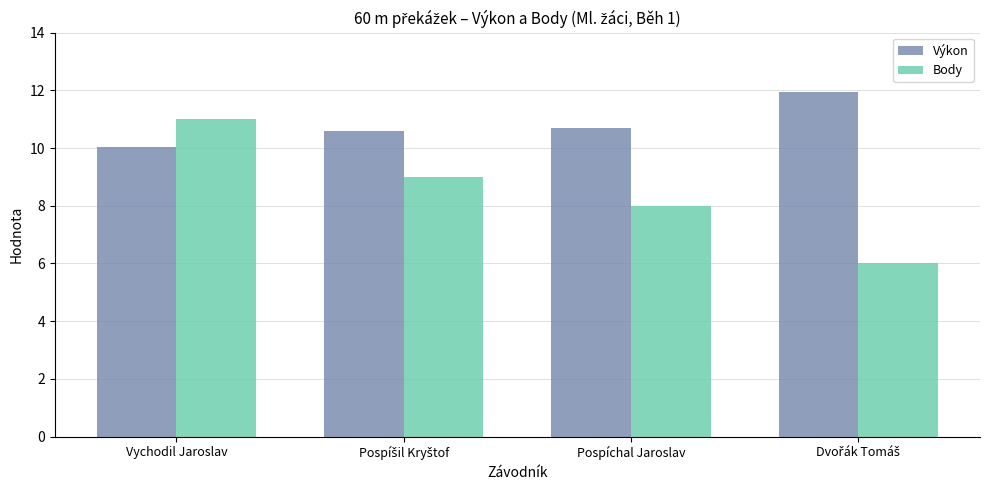

Where does the Body series first go above 9?

Vychodil Jaroslav